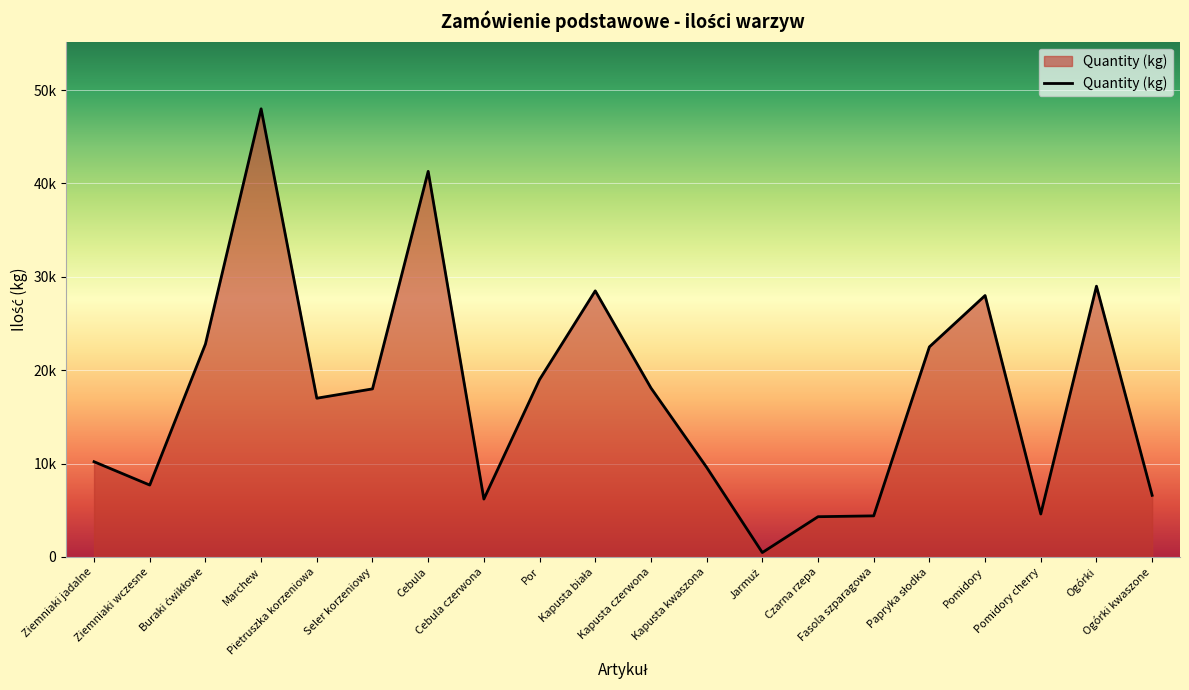

Does the chart have visible grid lines?

Yes